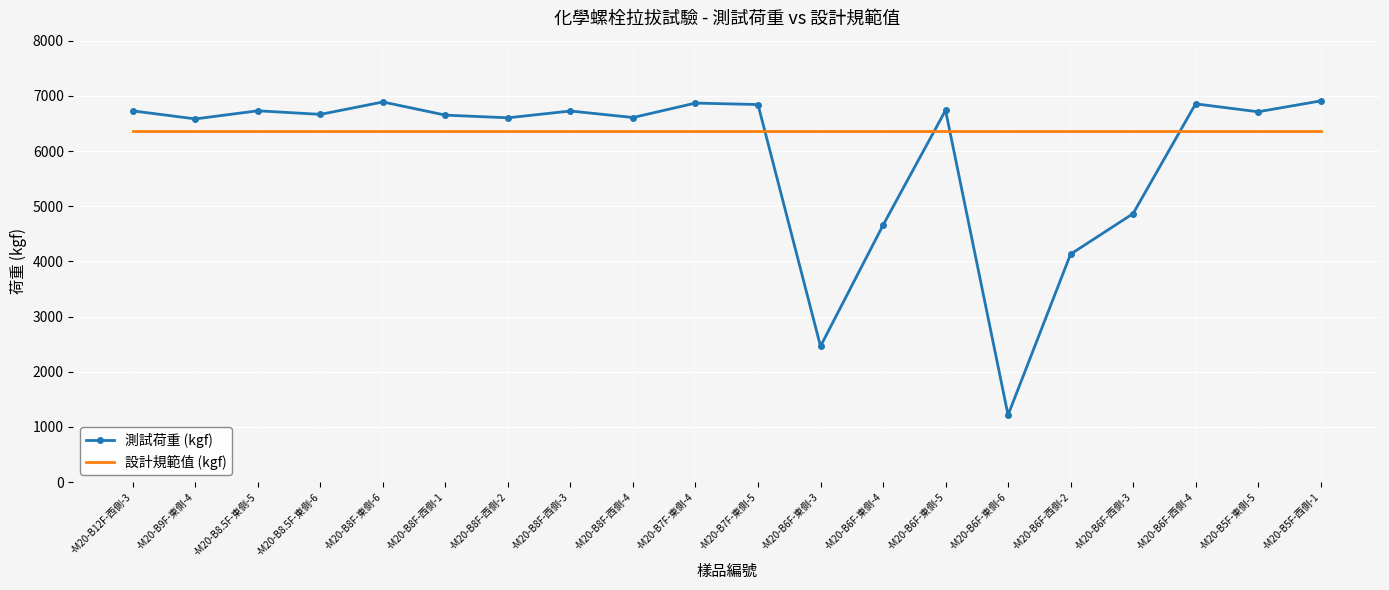

List the series in order of their overall mean, highest first.

設計規範值 (kgf), 測試荷重 (kgf)